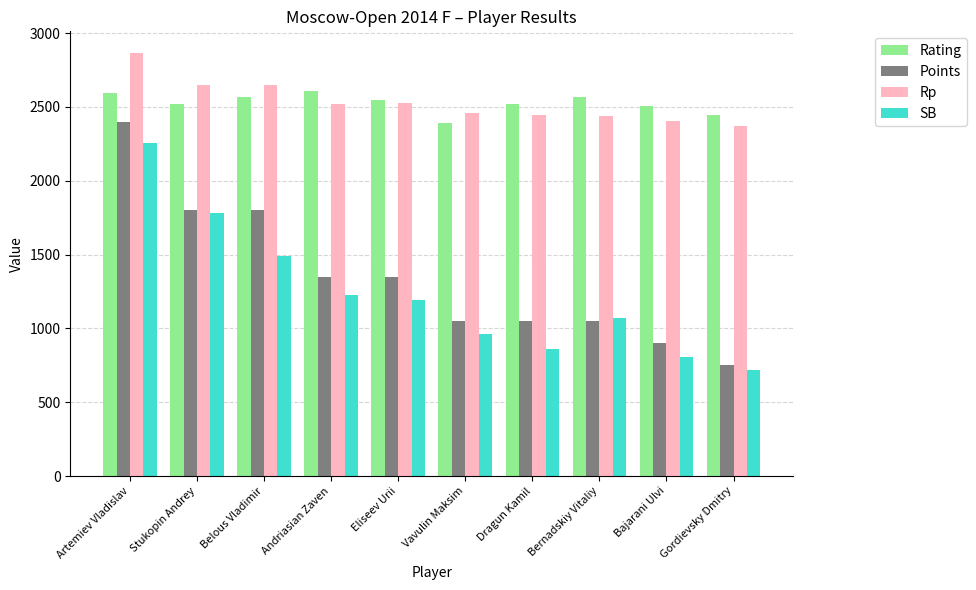

What is the maximum value for Rp?

2869.0